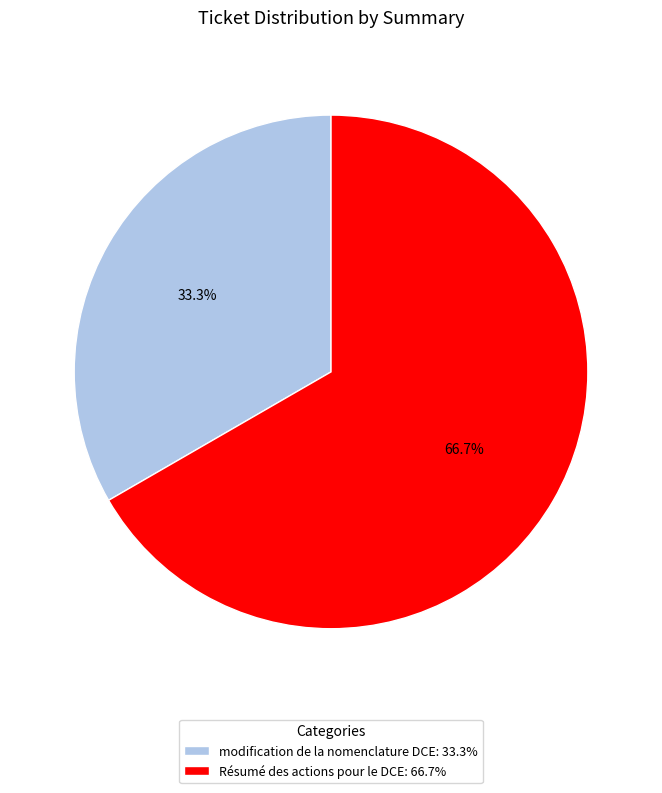

What percentage is the modification de la nomenclature DCE slice, to the nearest percent?

33%